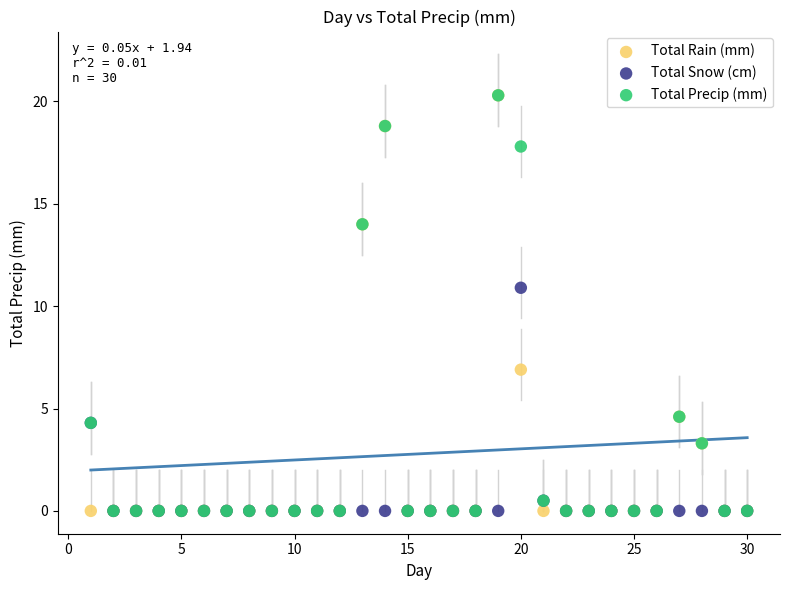

Across all series, what Y value is closest to 10?

10.9